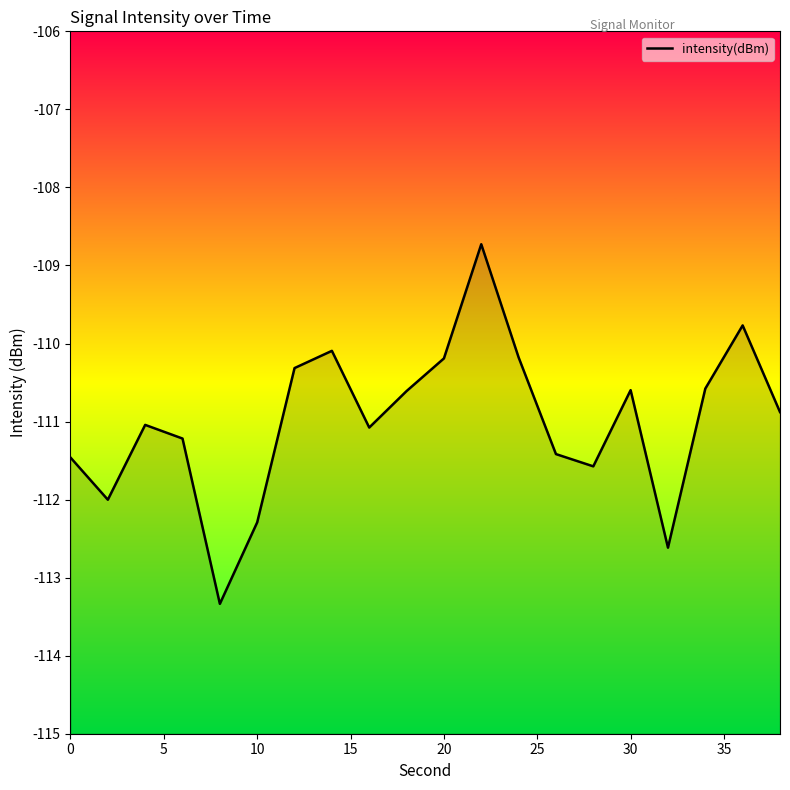

Reading right to left, transcribe all the data shown in this chart.

-110.9	-109.8	-110.6	-112.6	-110.6	-111.6	-111.4	-110.2	-108.7	-110.2	-110.6	-111.1	-110.1	-110.3	-112.3	-113.3	-111.2	-111.0	-112.0	-111.5